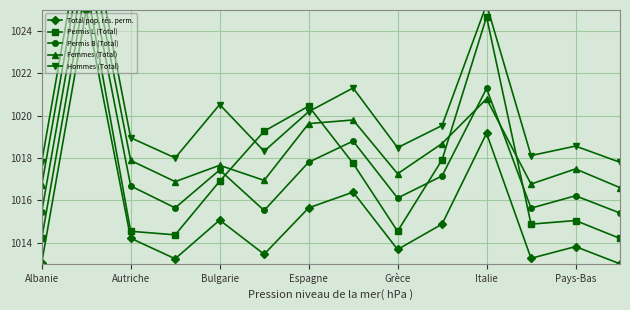

What is the highest value of the Femmes (Total) series?

1028.6